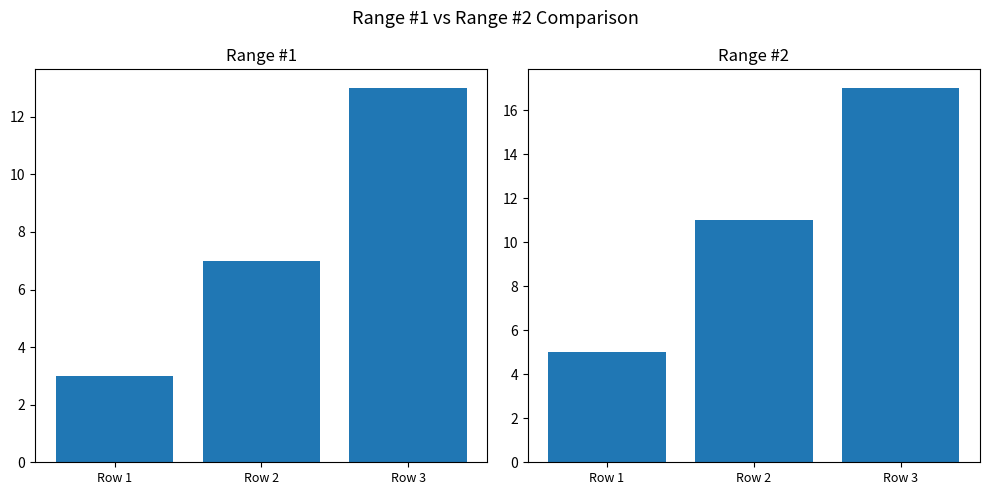

At which label does Range #2 first exceed 11?

Row 3